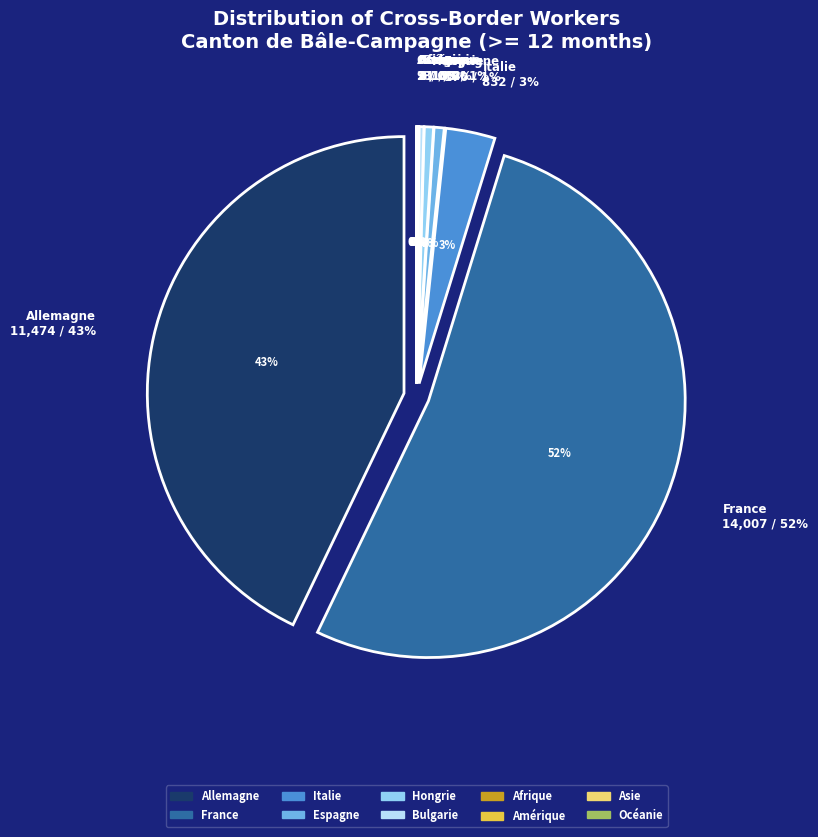

Is Océanie the majority of the pie?

No